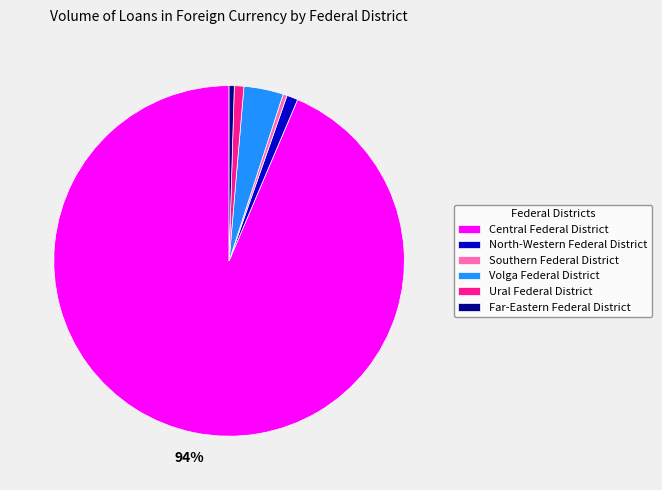

To the nearest percent, what is the average slice percentage?

17%